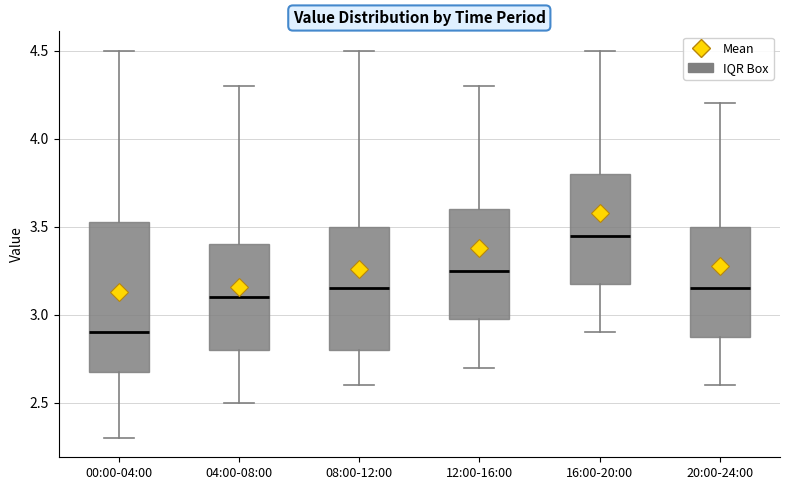

Which box is the tallest, from its lower edge to its upper edge?

00:00-04:00